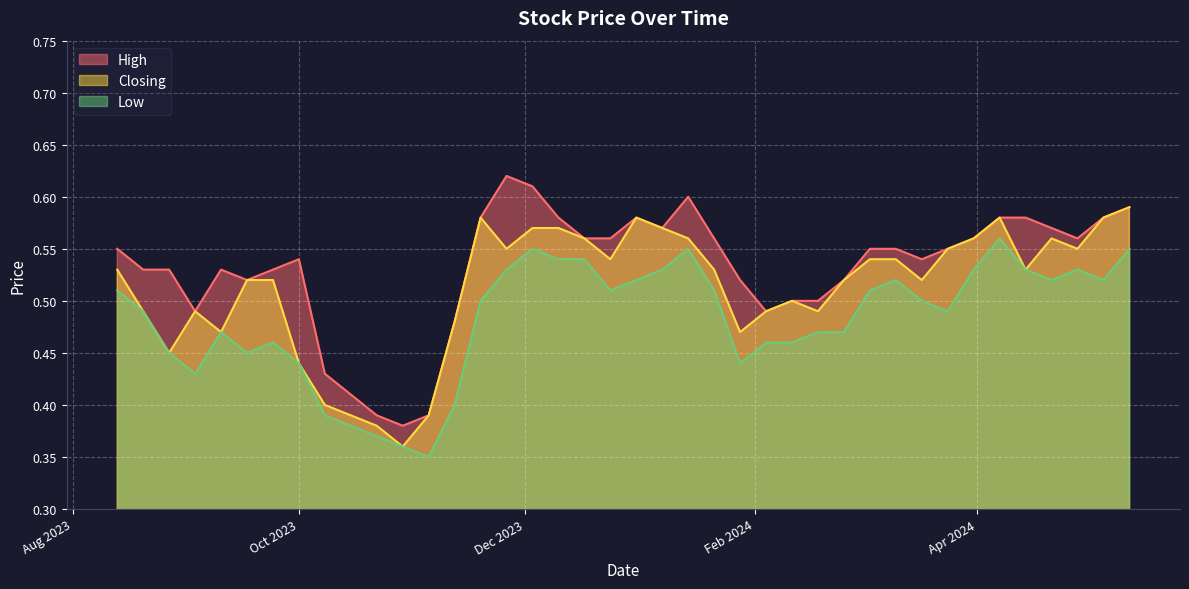

At which category is the sum across all series the highest?

12/05/2024